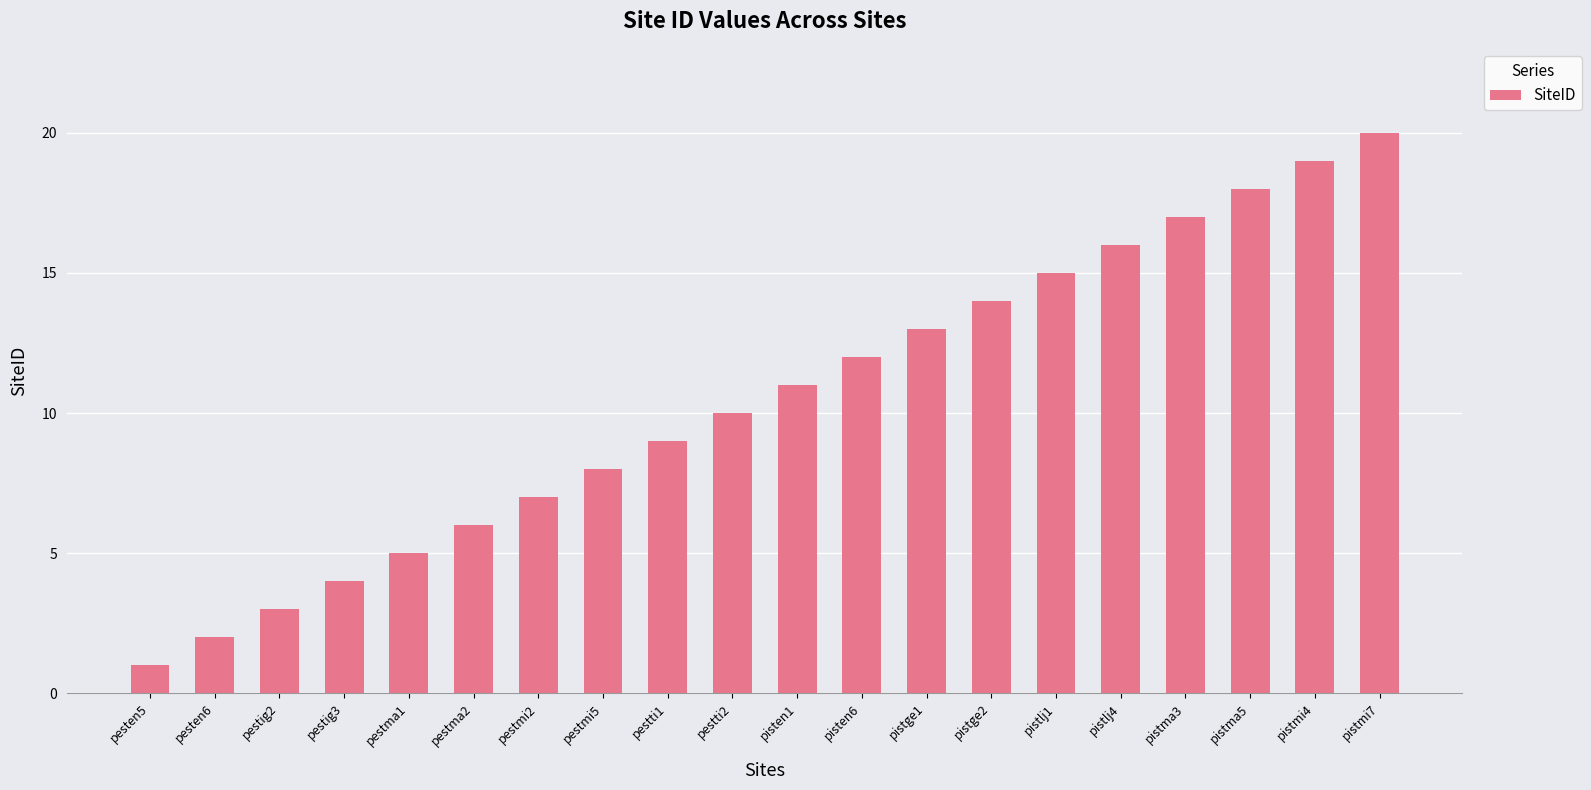

True or false: the data shows 10 at pestti2.

True